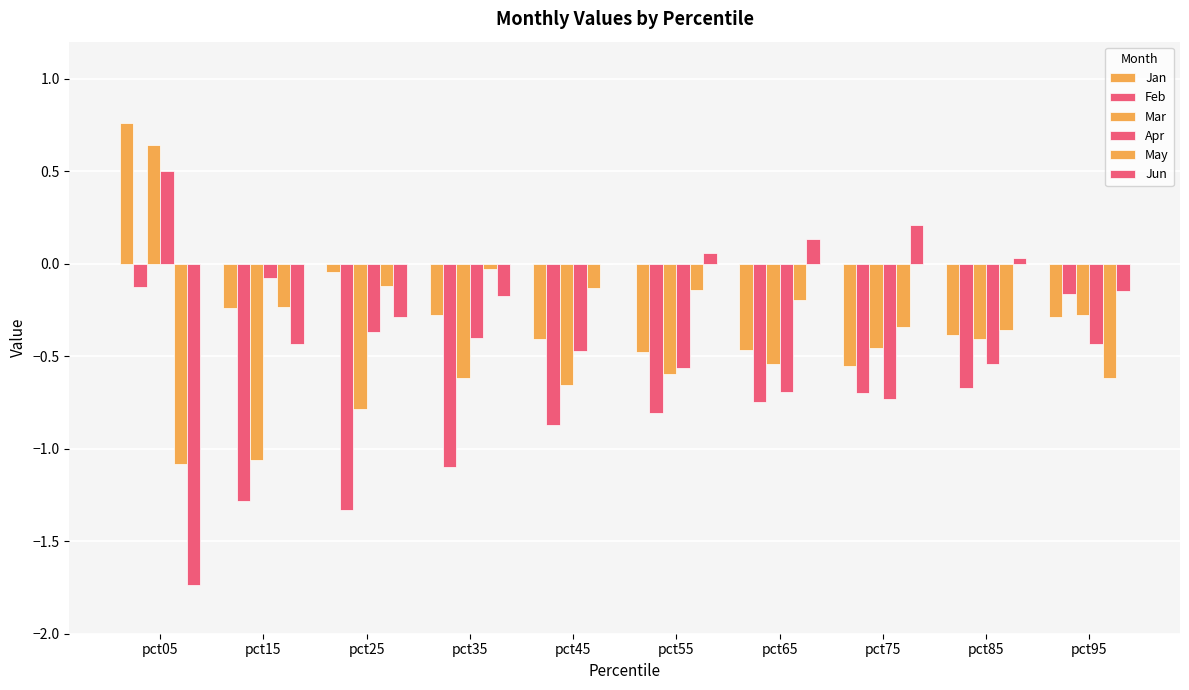

What is the difference between the second highest and second lowest values in the Mar series?

0.5